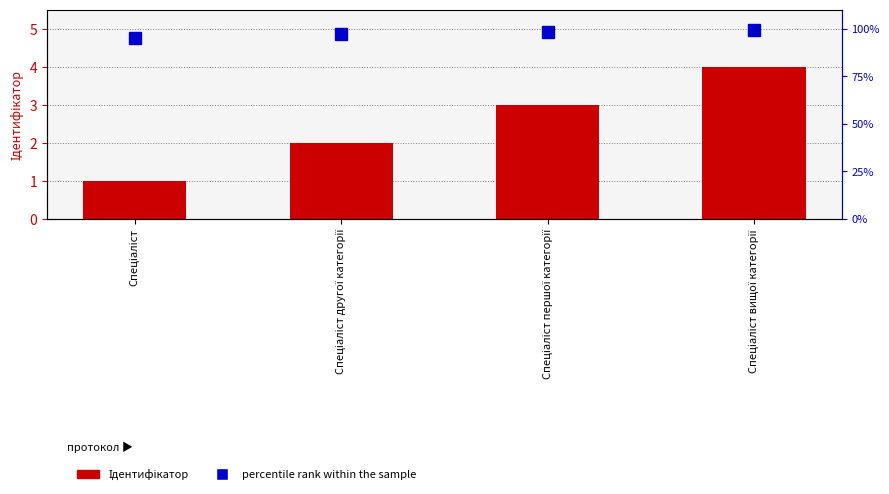

Rank the series by their maximum value, from highest to lowest.

percentile rank within the sample, Ідентифікатор